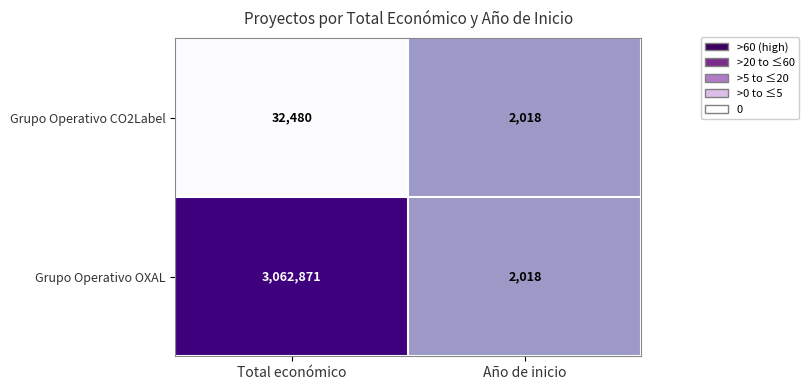

What value does the Grupo Operativo OXAL series have at Total económico, to the nearest 50?

3062850